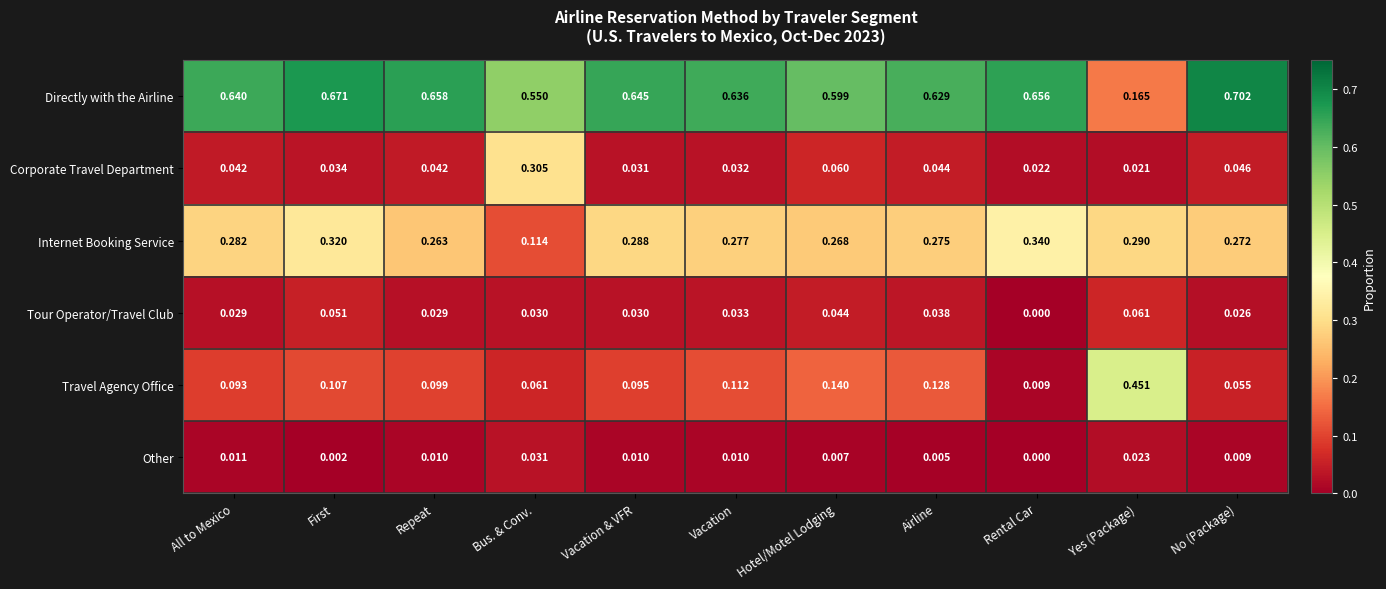

Which series has the largest range (max minus min)?

Directly with the Airline